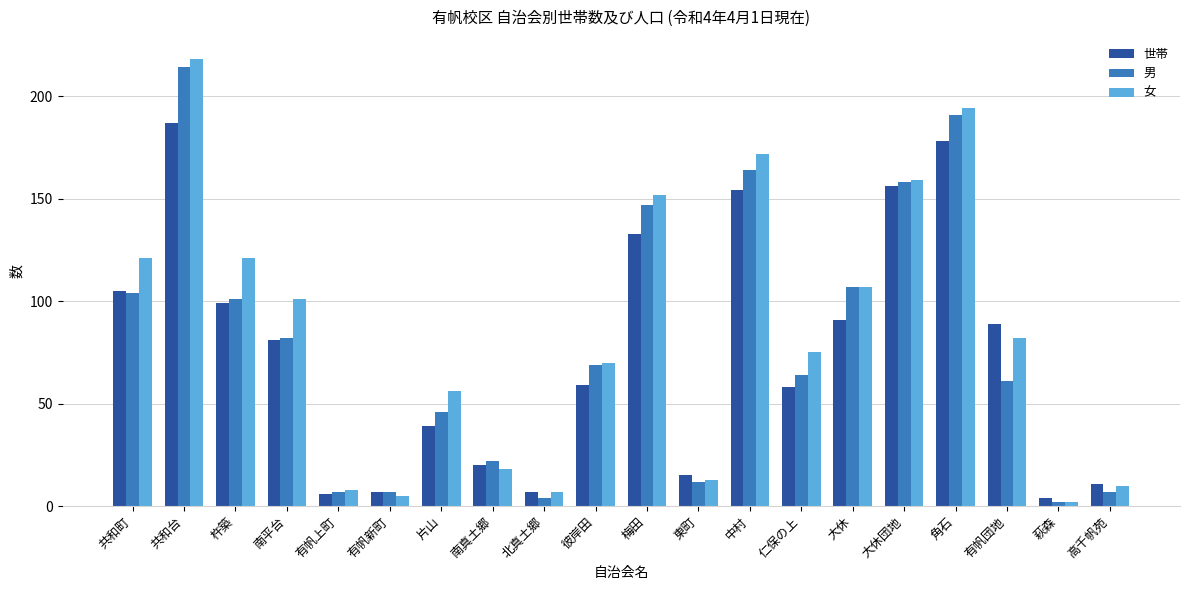

Which series has the largest total across all categories?

女